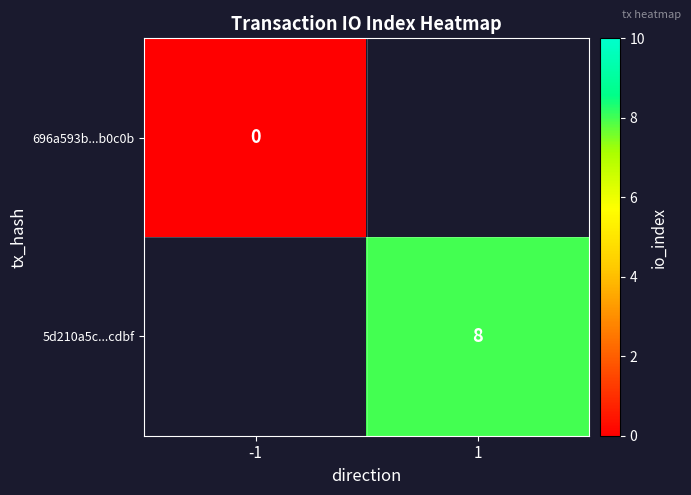

Is the value of 696a593b...b0c0b at -1 greater than the value of 5d210a5c...cdbf at 1?

No